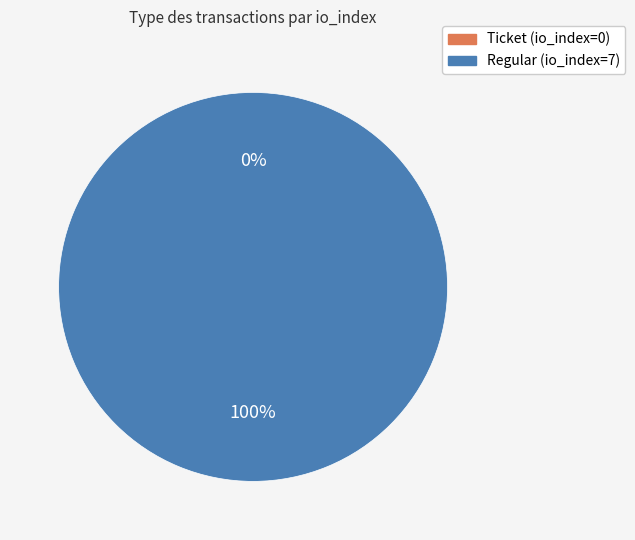

Between Ticket (io_index=0) and Regular (io_index=7), which is larger?

Regular (io_index=7)